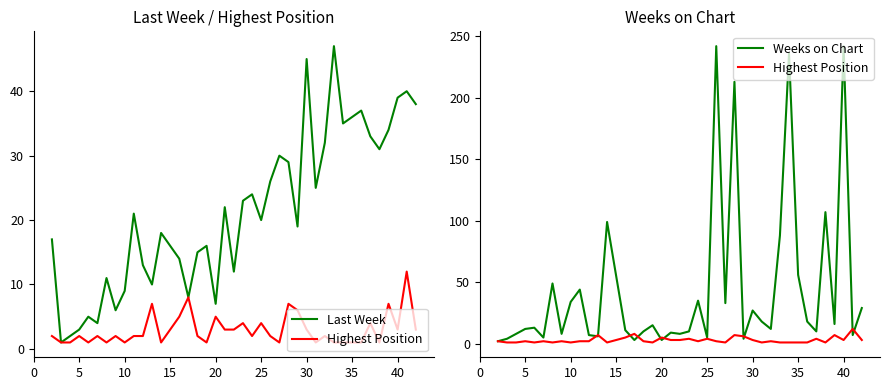

True or false: Highest Position and Last Week cross at least once.

False